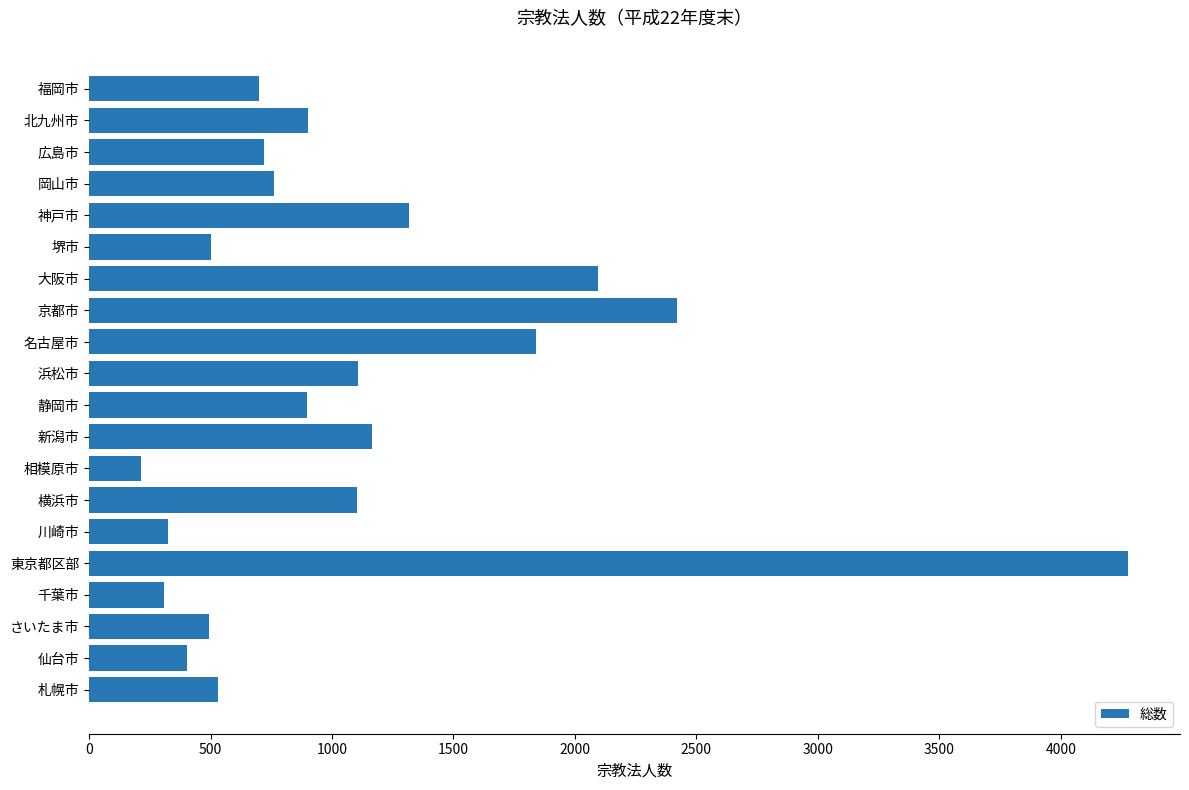

What is the ratio of the value at 静岡市 to the value at 川崎市?

2.7